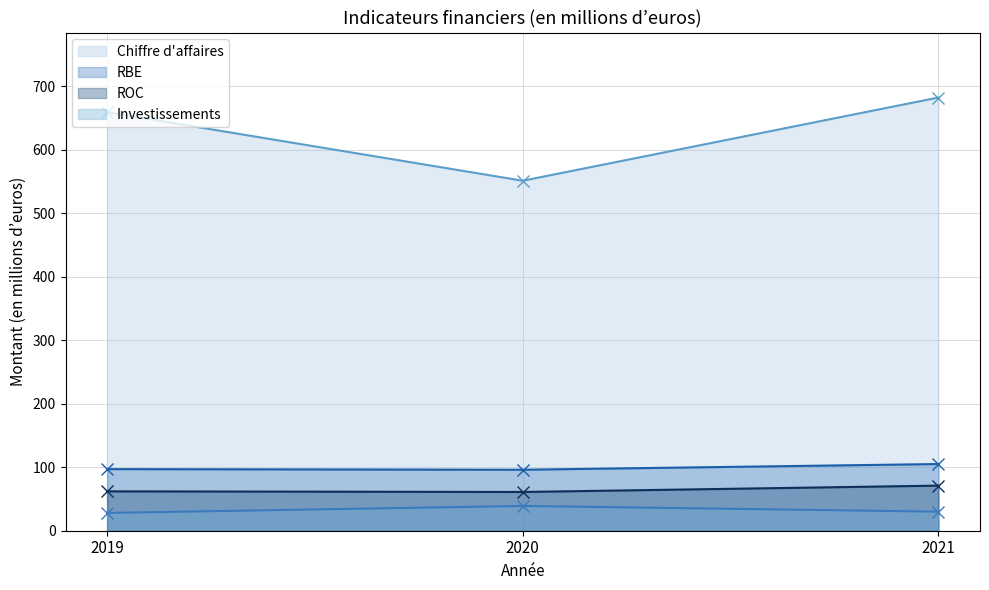

Which series has the widest spread of values?

Chiffre d'affaires (line)